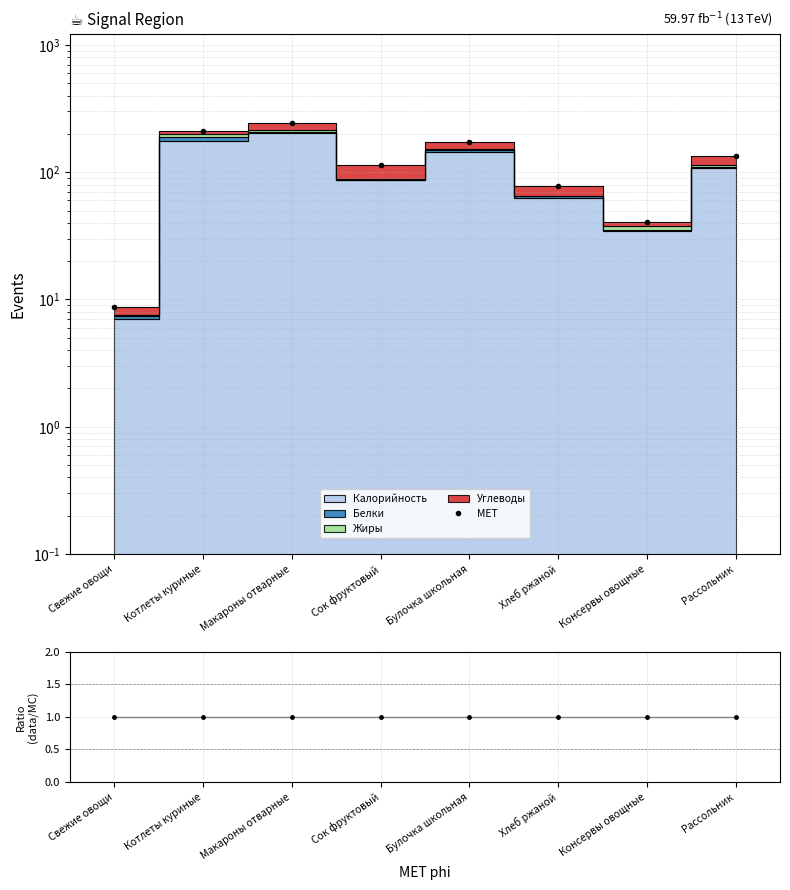

What is the total value across all series at Макароны отварные?

246.5